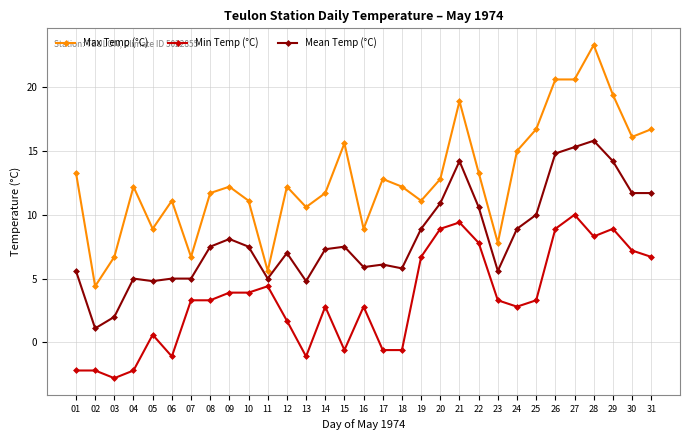

Does the chart have visible grid lines?

Yes